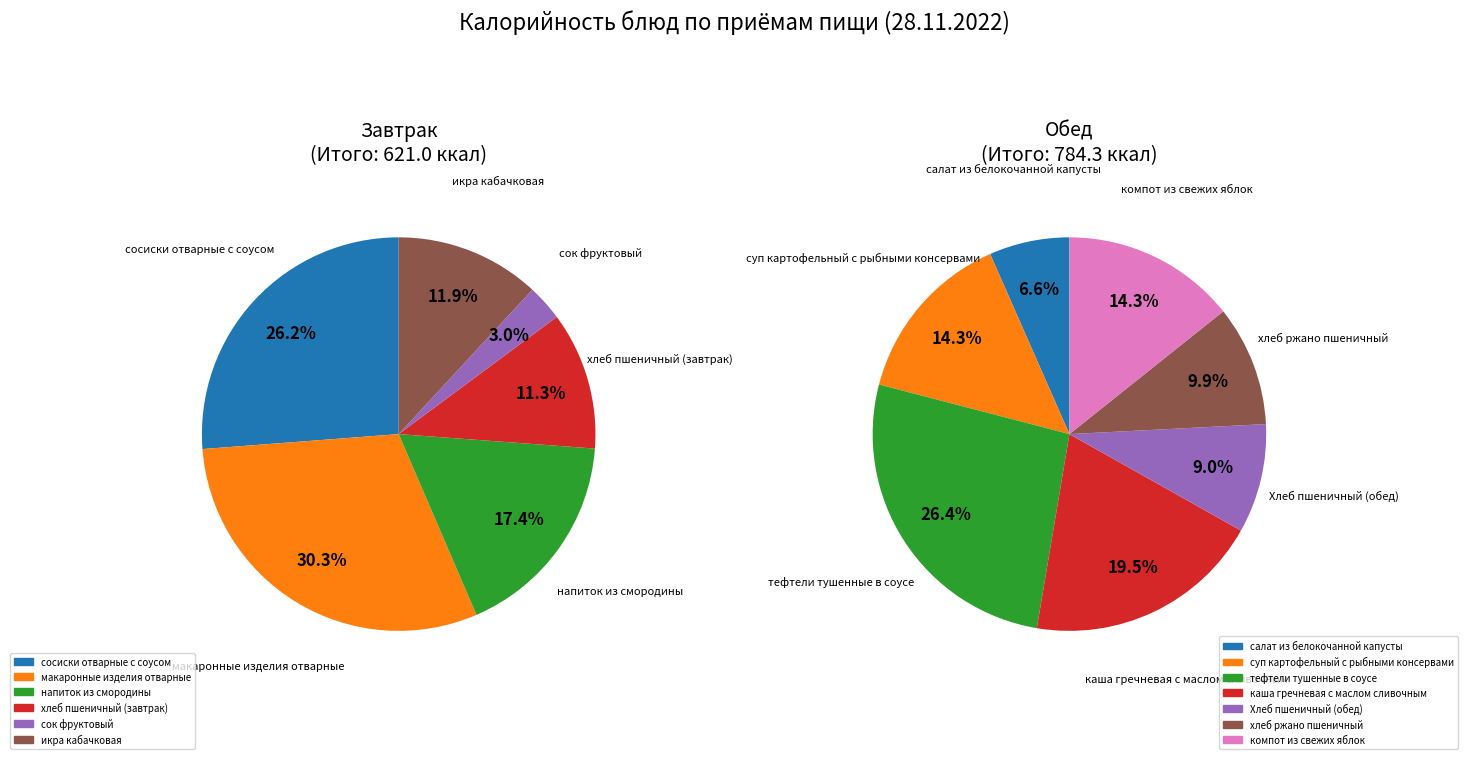

How much of the chart is everything except компот из свежих яблок?

92.0%